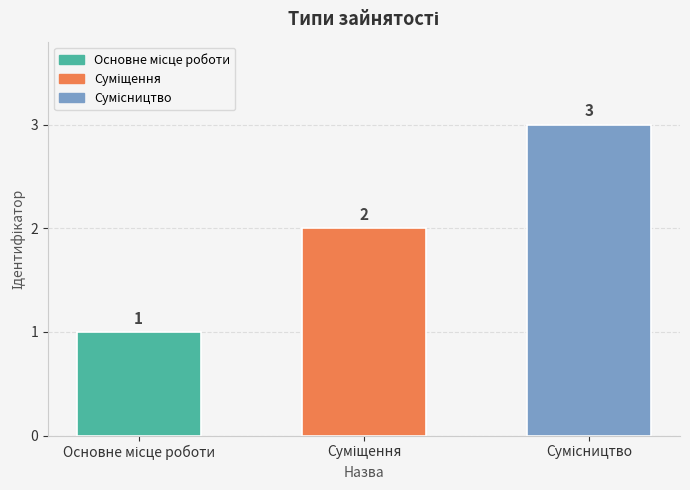

What is the average value?

2